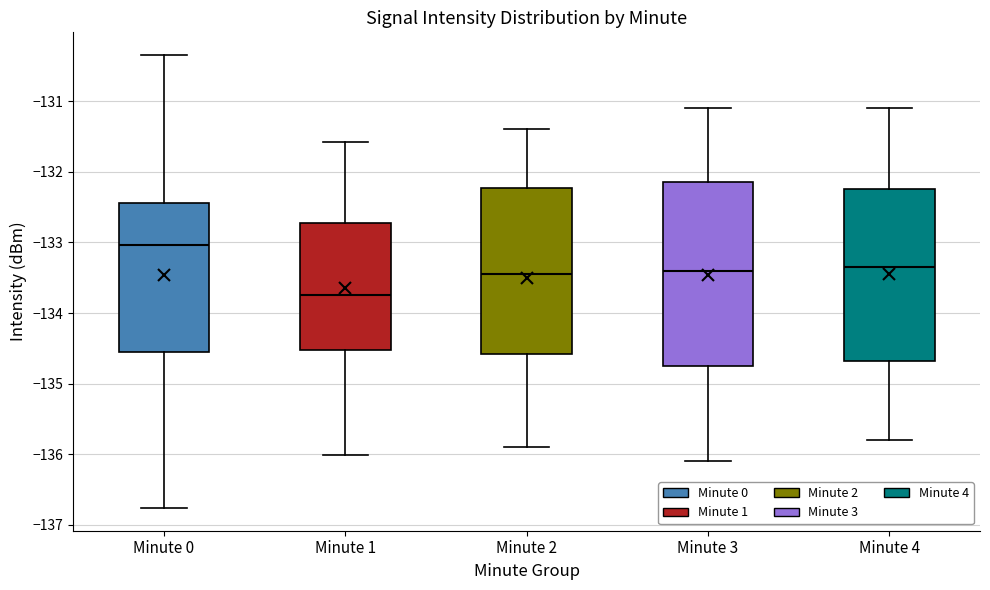

Which box has the lowest median line?

Minute 1